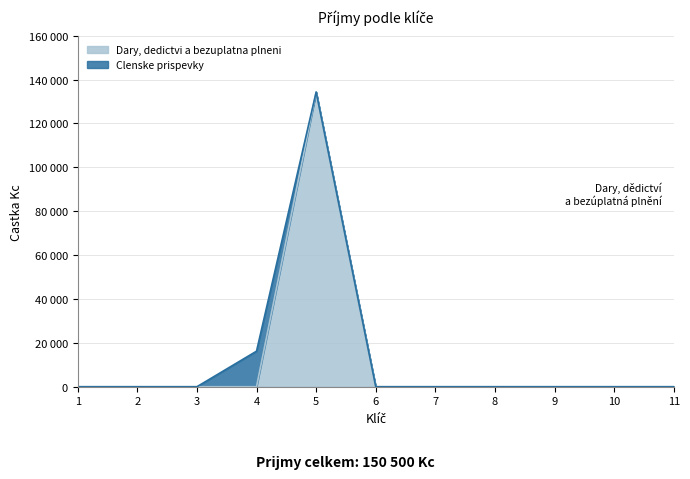

List the labels in order of value, largest first.

5, 1, 2, 3, 4, 6, 7, 8, 9, 10, 11